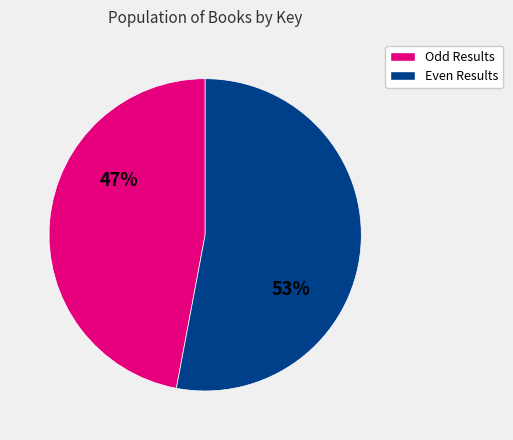

To the nearest percent, what is the average slice percentage?

50%